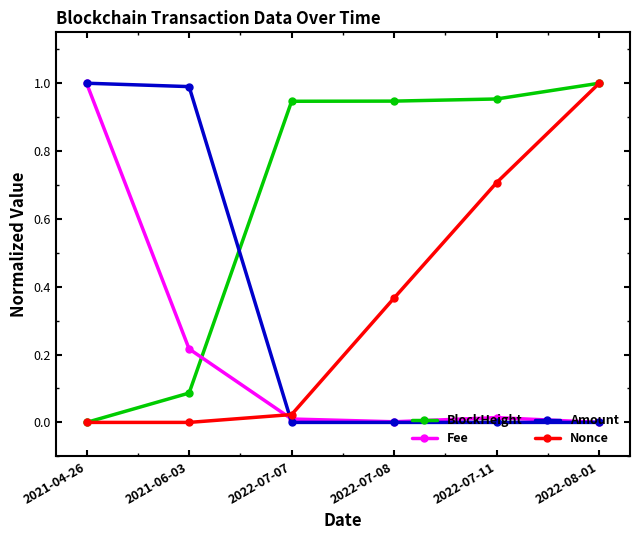

True or false: Nonce and Amount cross at least once.

True